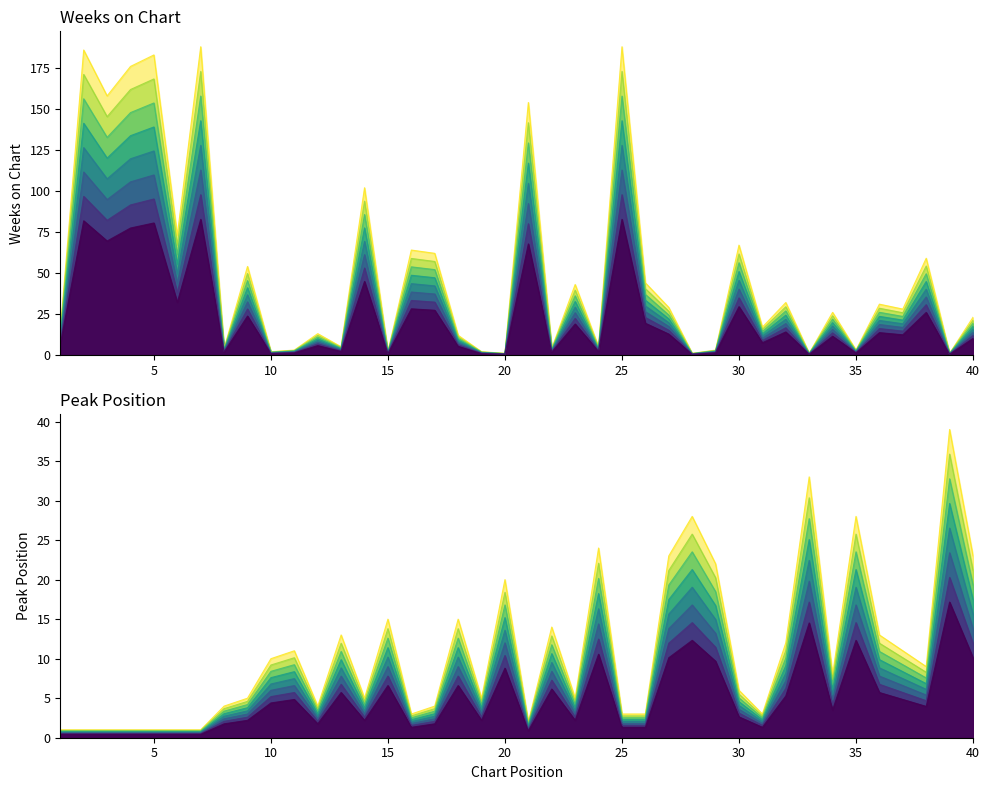

Reading right to left, what are all the values shown in this chart?

Weeks on Chart: 19.3	0.8	49.6	23.5	26.0	2.5	21.8	0.8	26.9	14.3	56.3	2.5	0.8	24.4	37.0	157.9	4.2	36.1	3.4	129.4	0.8	1.7	10.1	52.1	53.8	1.7	85.7	4.2	10.9	2.5	1.7	45.4	3.4	157.9	61.3	153.7	147.8	132.7	156.2	12.6
Peak Position: 19.3	32.8	7.6	9.2	10.9	23.5	6.7	27.7	10.1	2.5	5.0	18.5	23.5	19.3	2.5	2.5	20.2	4.2	11.8	1.7	16.8	4.2	12.6	3.4	2.5	12.6	4.2	10.9	3.4	9.2	8.4	4.2	3.4	0.8	0.8	0.8	0.8	0.8	0.8	0.8